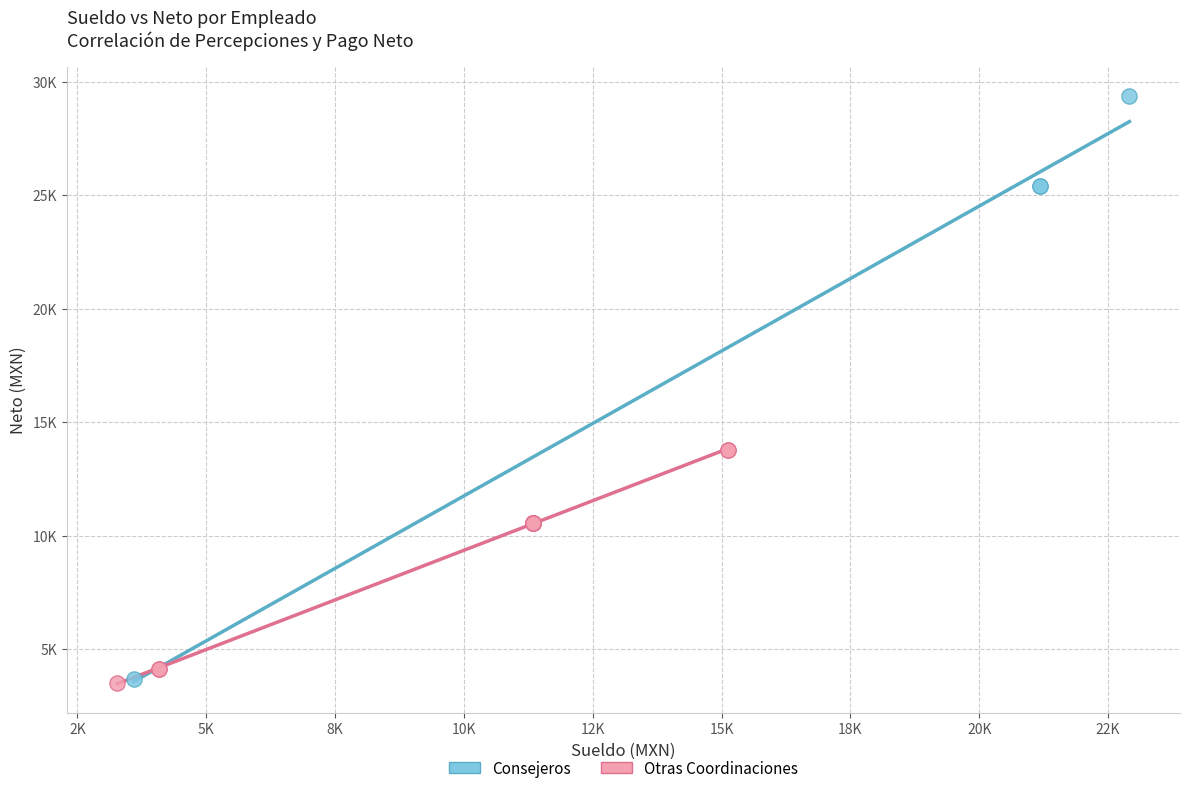

Which series contains the highest Y value?

Consejeros